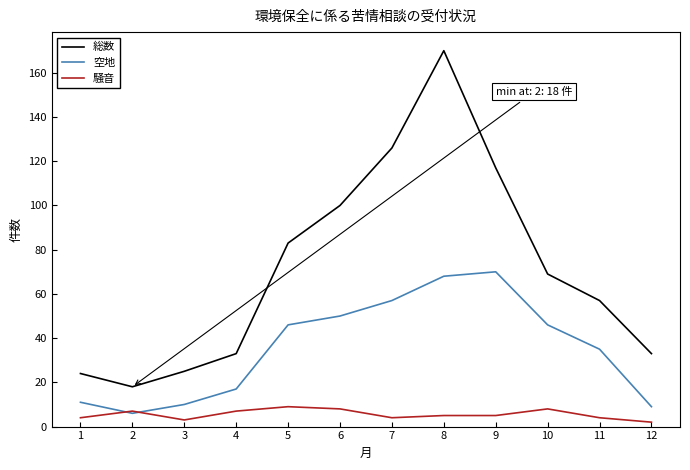

At 7, list the series in order from smallest to largest.

騒音, 空地, 総数